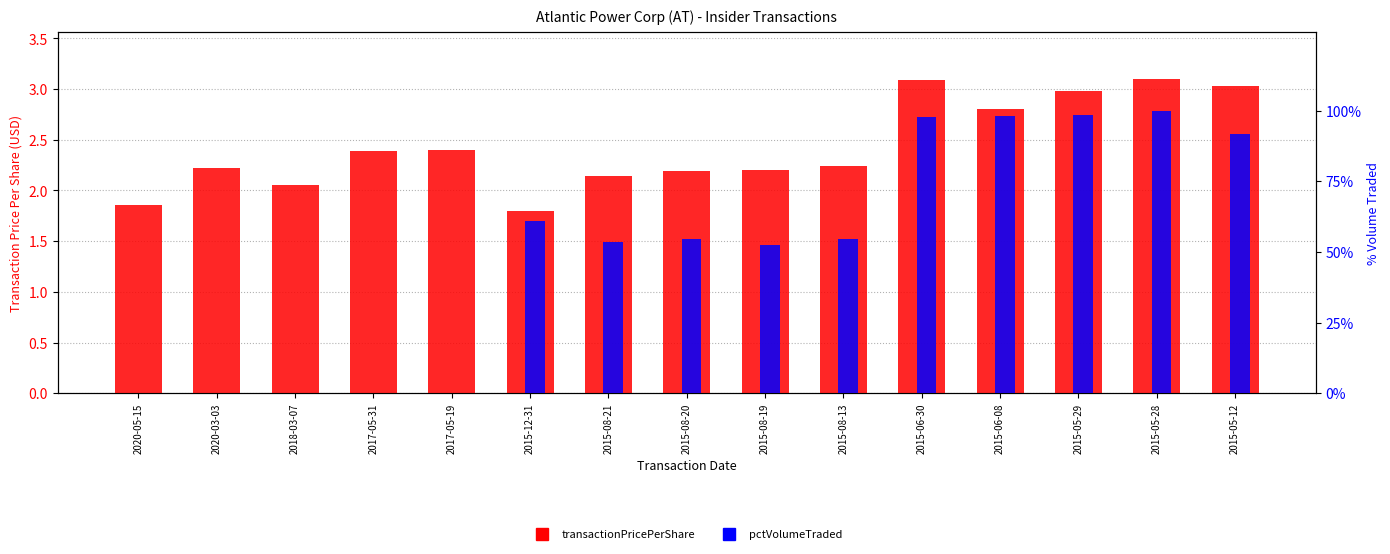

Rank the categories by transactionPricePerShare value from lowest to highest.

2015-12-31, 2020-05-15, 2018-03-07, 2015-08-21, 2015-08-20, 2015-08-19, 2020-03-03, 2015-08-13, 2017-05-31, 2017-05-19, 2015-06-08, 2015-05-29, 2015-05-12, 2015-06-30, 2015-05-28